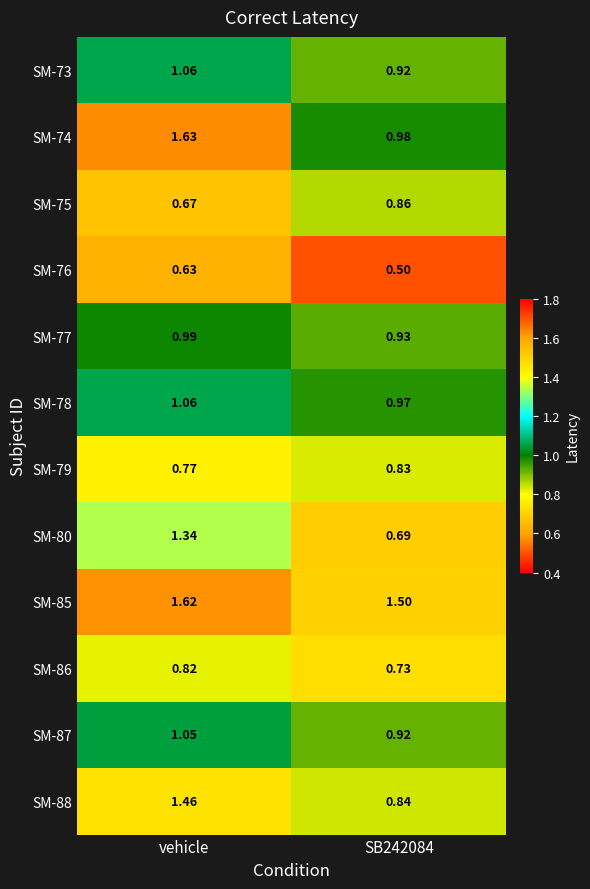

At which label does SM-79 reach its minimum?

vehicle